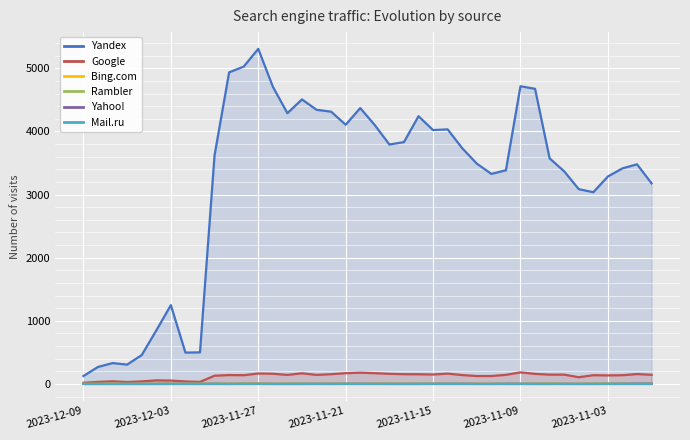

Which series has the largest total across all categories?

Yandex